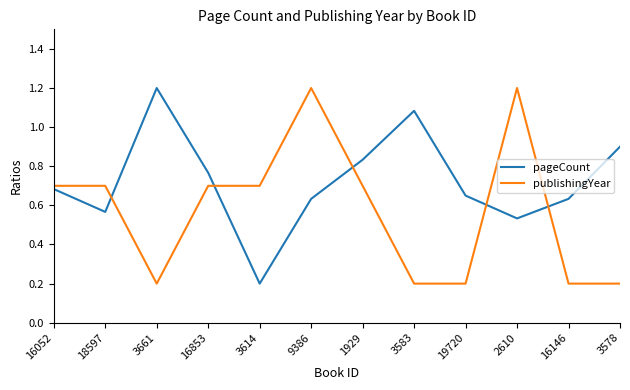

How many lines are shown in the chart?

2